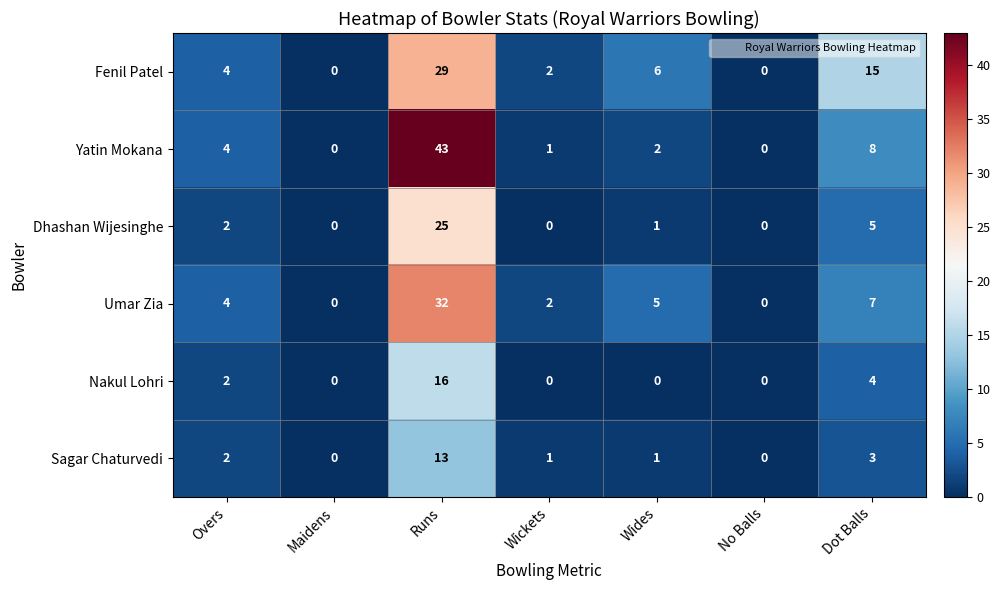

List the series in order of their peak value, lowest first.

Sagar Chaturvedi, Nakul Lohri, Dhashan Wijesinghe, Fenil Patel, Umar Zia, Yatin Mokana